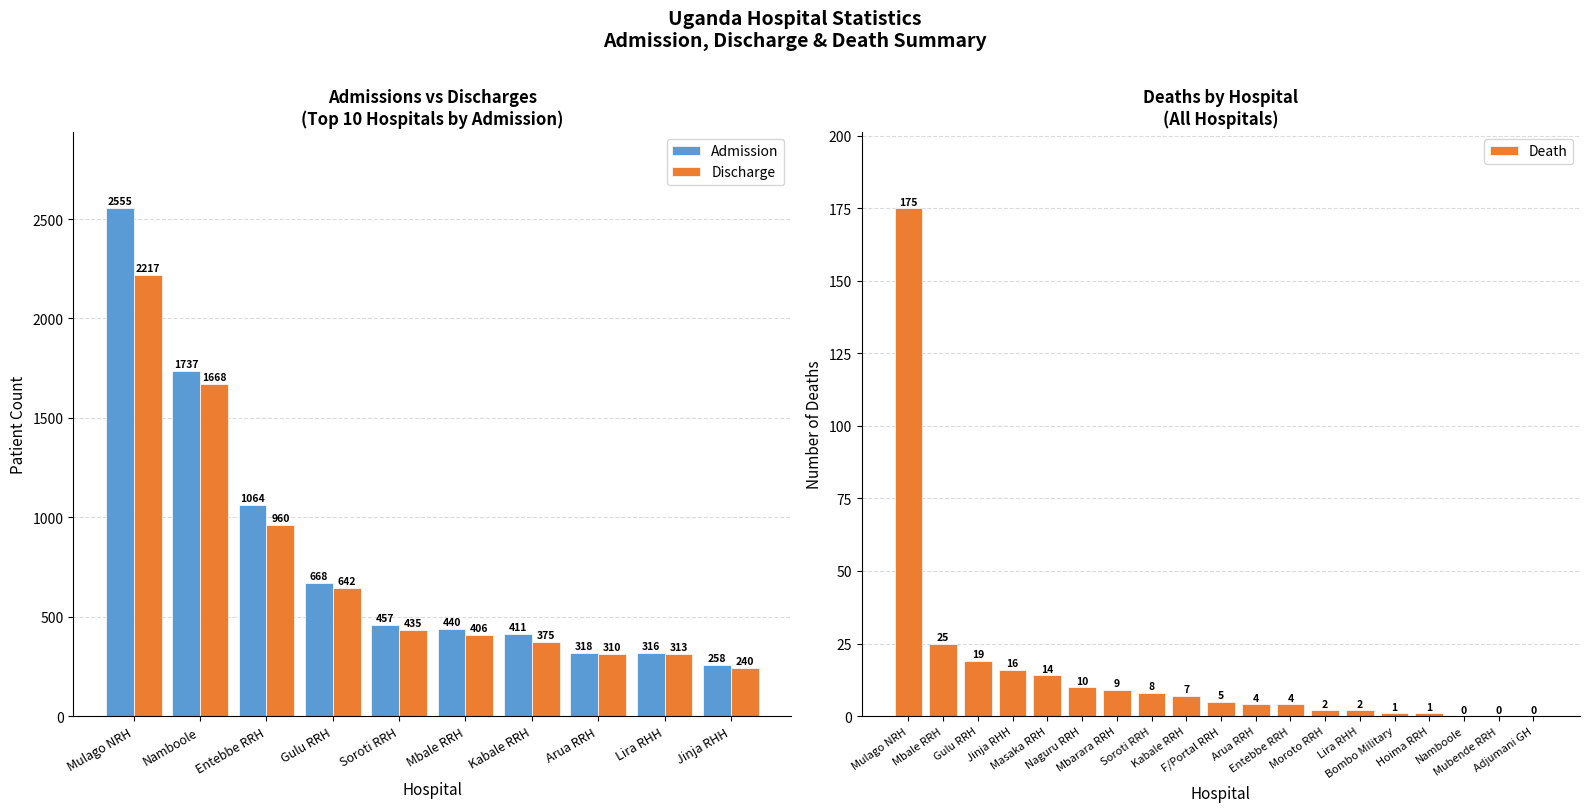

What is the average value of the Discharge series?

757